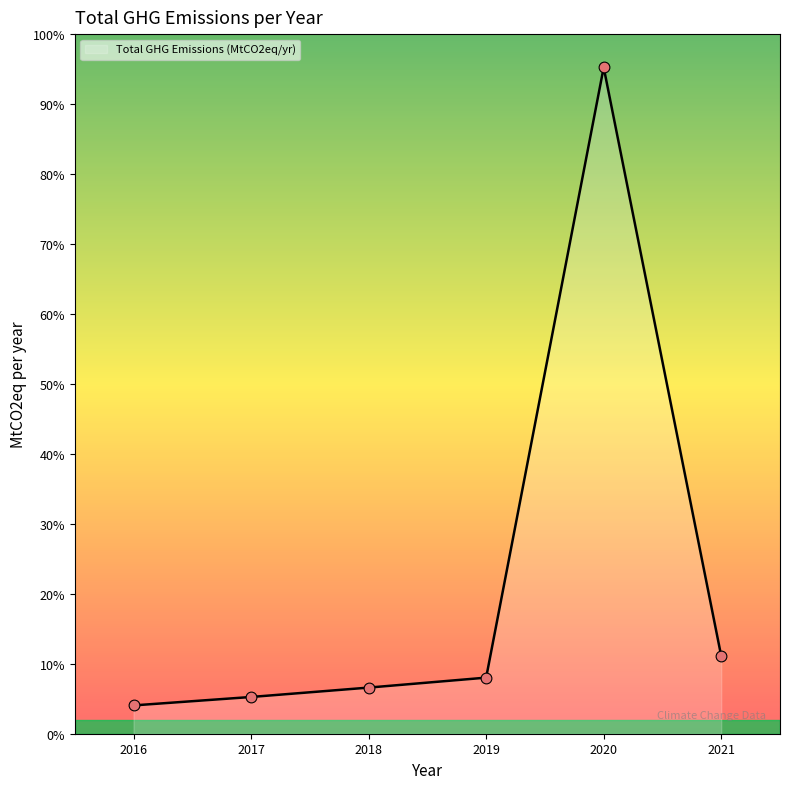

Does the chart have visible grid lines?

No